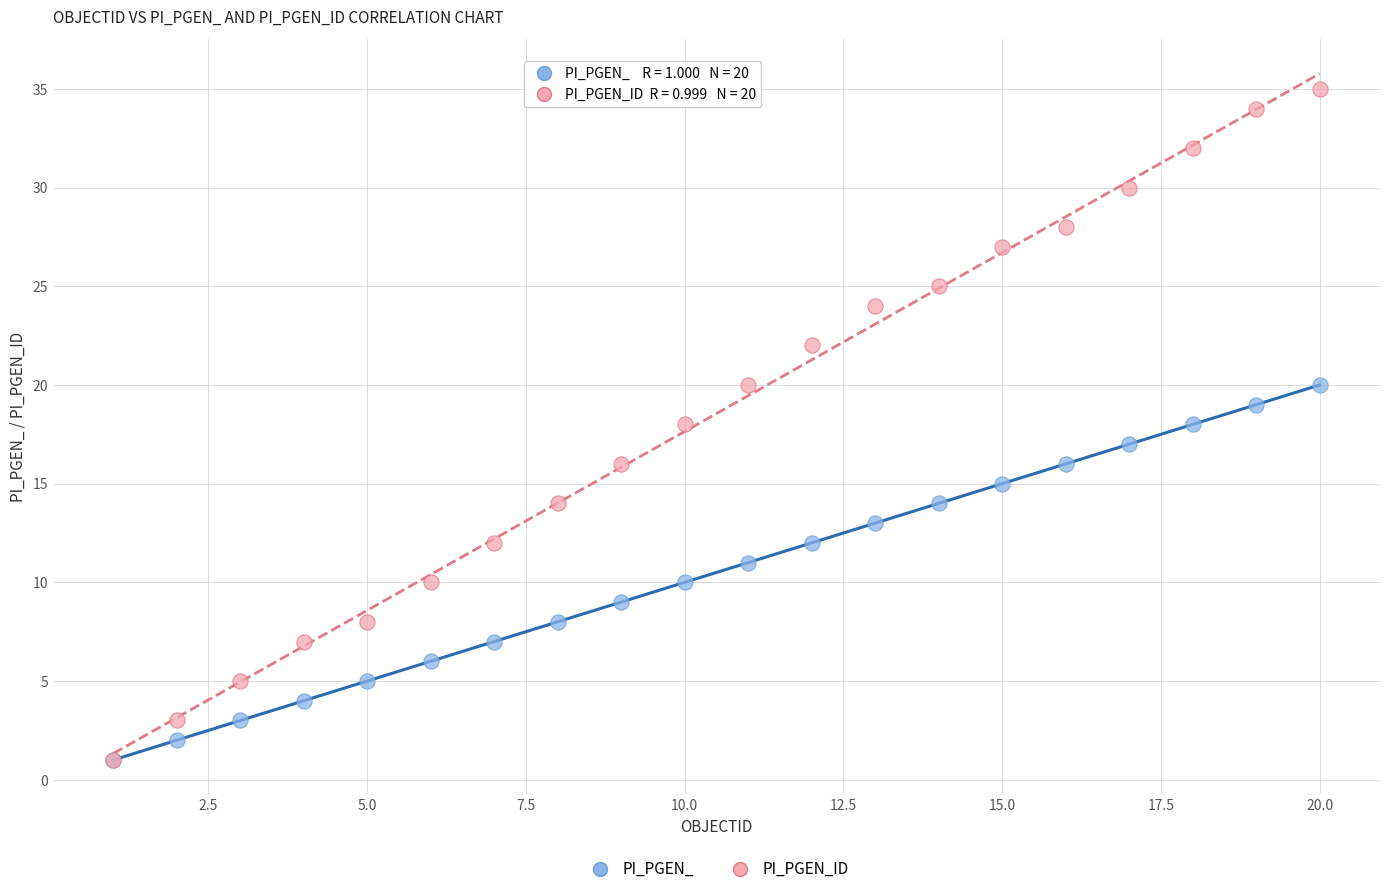

What are all the series names shown in the legend?

PI_PGEN_, PI_PGEN_ID